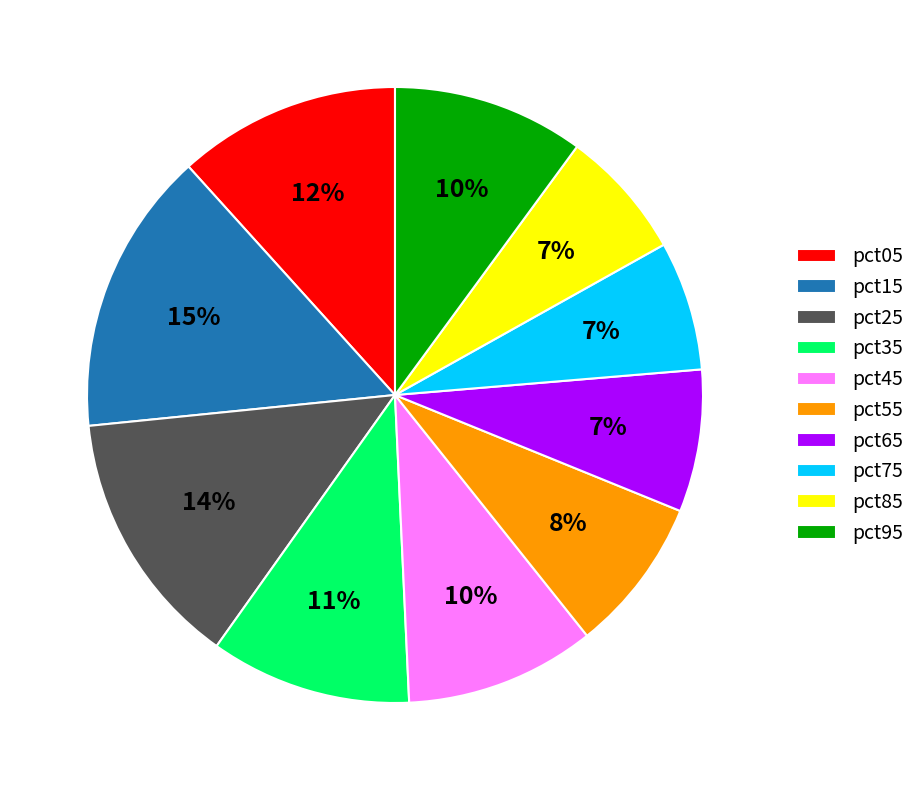

To the nearest percent, what is the difference between the largest and smallest slice percentages?

8%